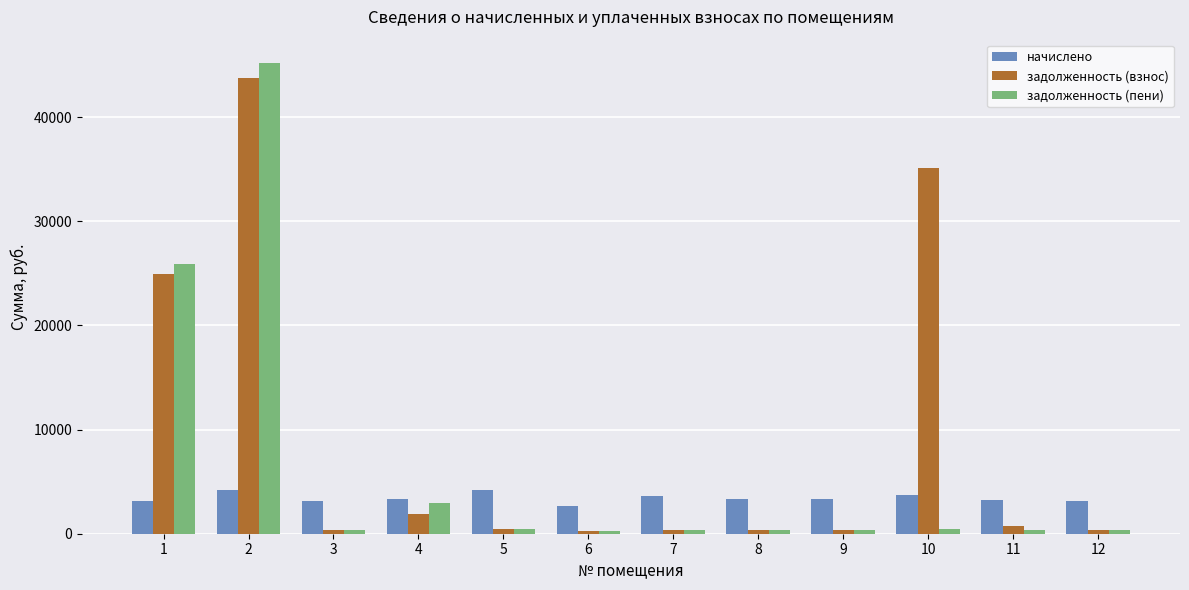

Which series changed the most between 4 and 7?

задолженность (пени)